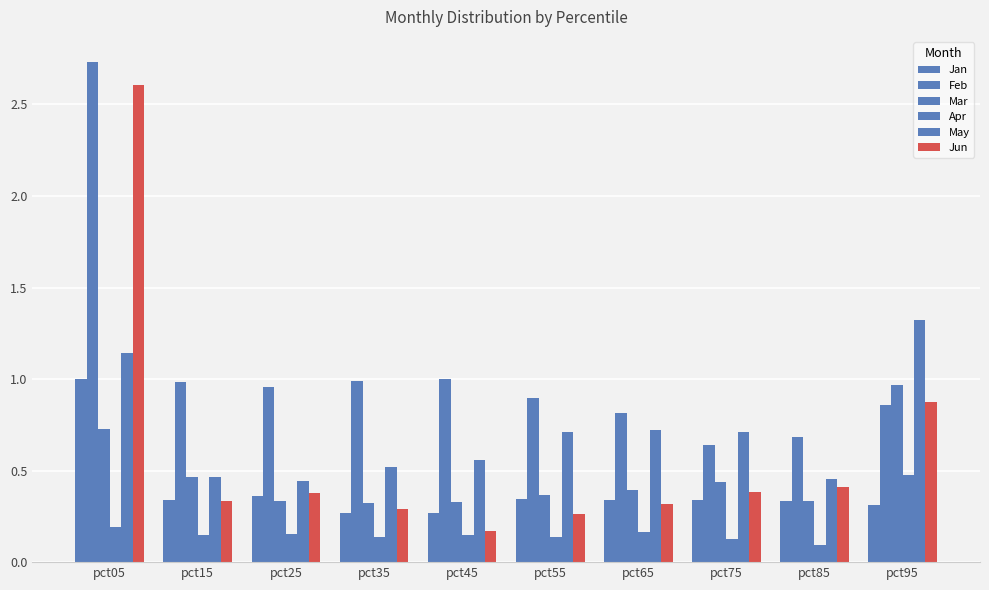

Does the chart contain any negative values?

No